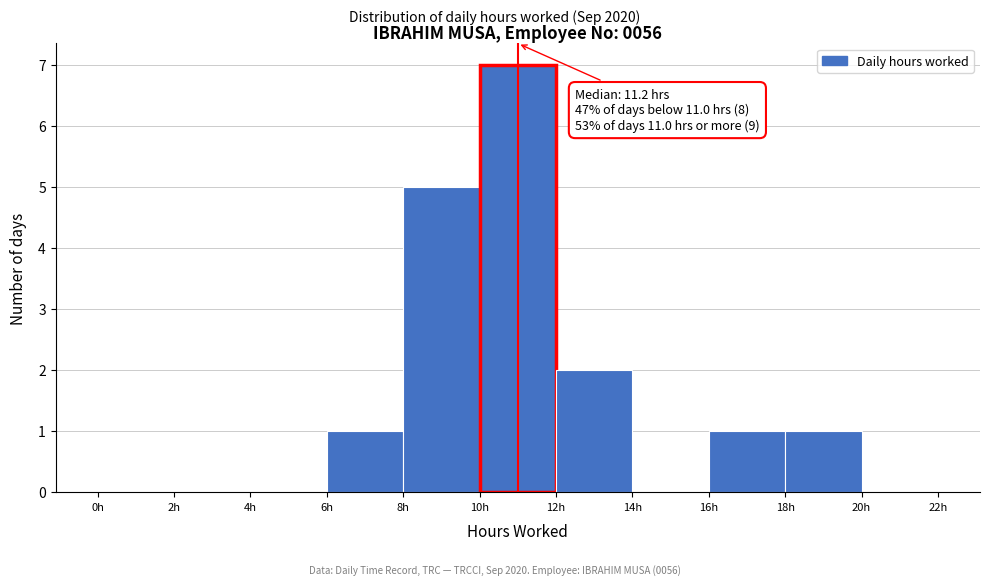

Which range on the x-axis has the tallest bar?

10 to 12